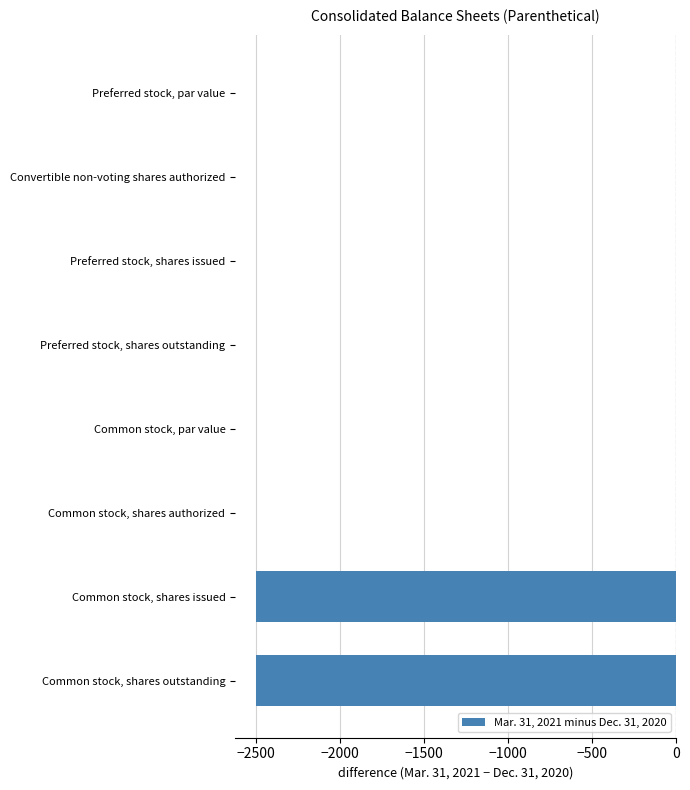

The value at Common stock, shares outstanding is -3538. True or false?

False